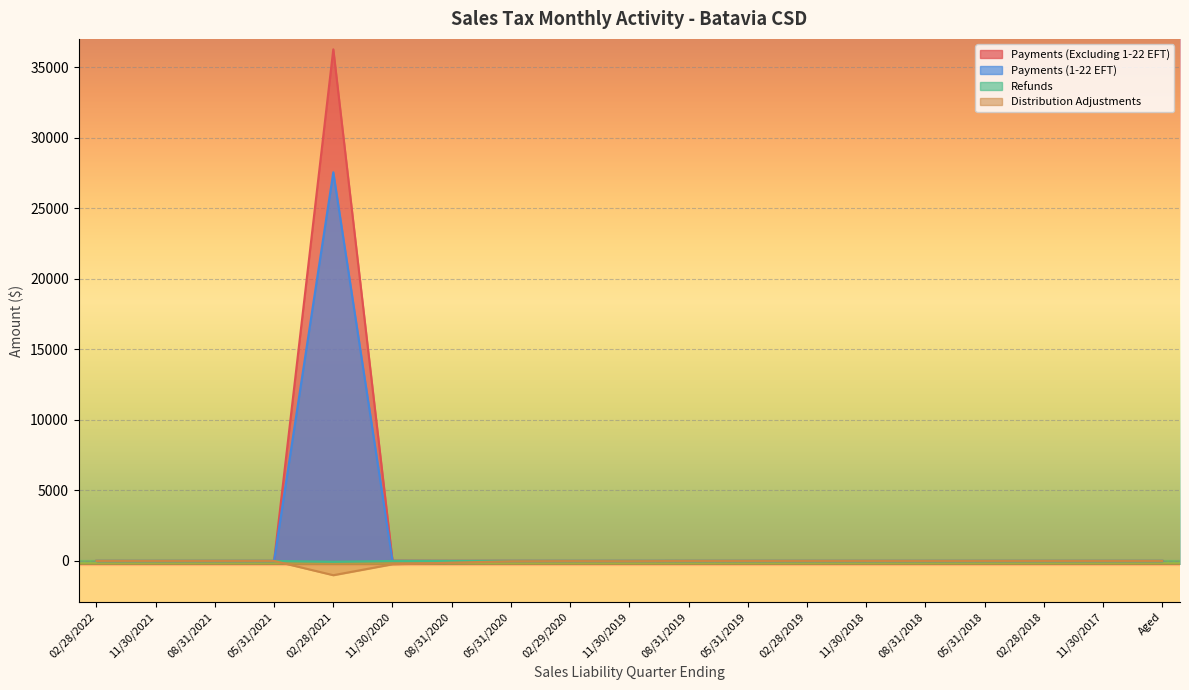

Is it true that Payments (1-22 EFT) equals -12892.5 at 05/31/2020?

False